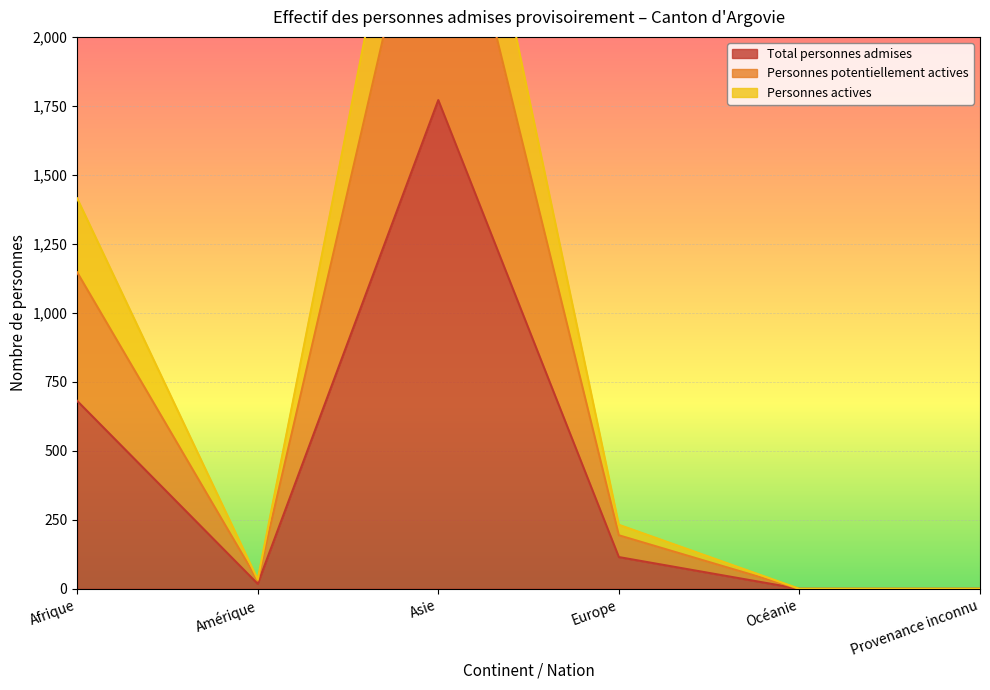

Where does the Total personnes admises series first go above 115?

Afrique